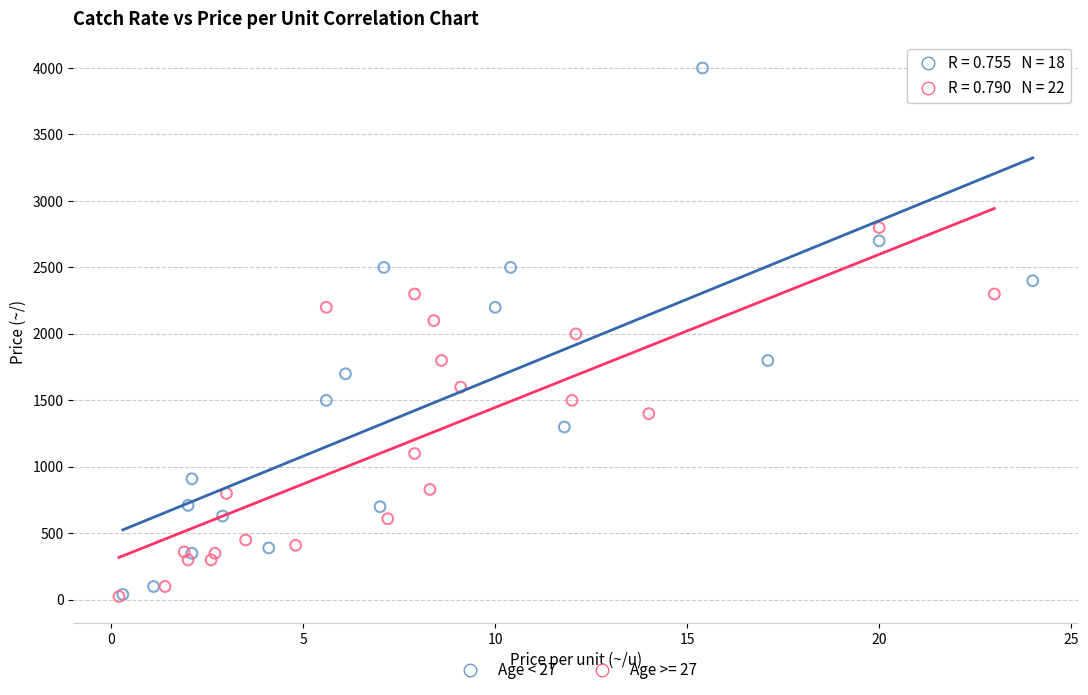

Which series contains the highest Y value?

Age < 27